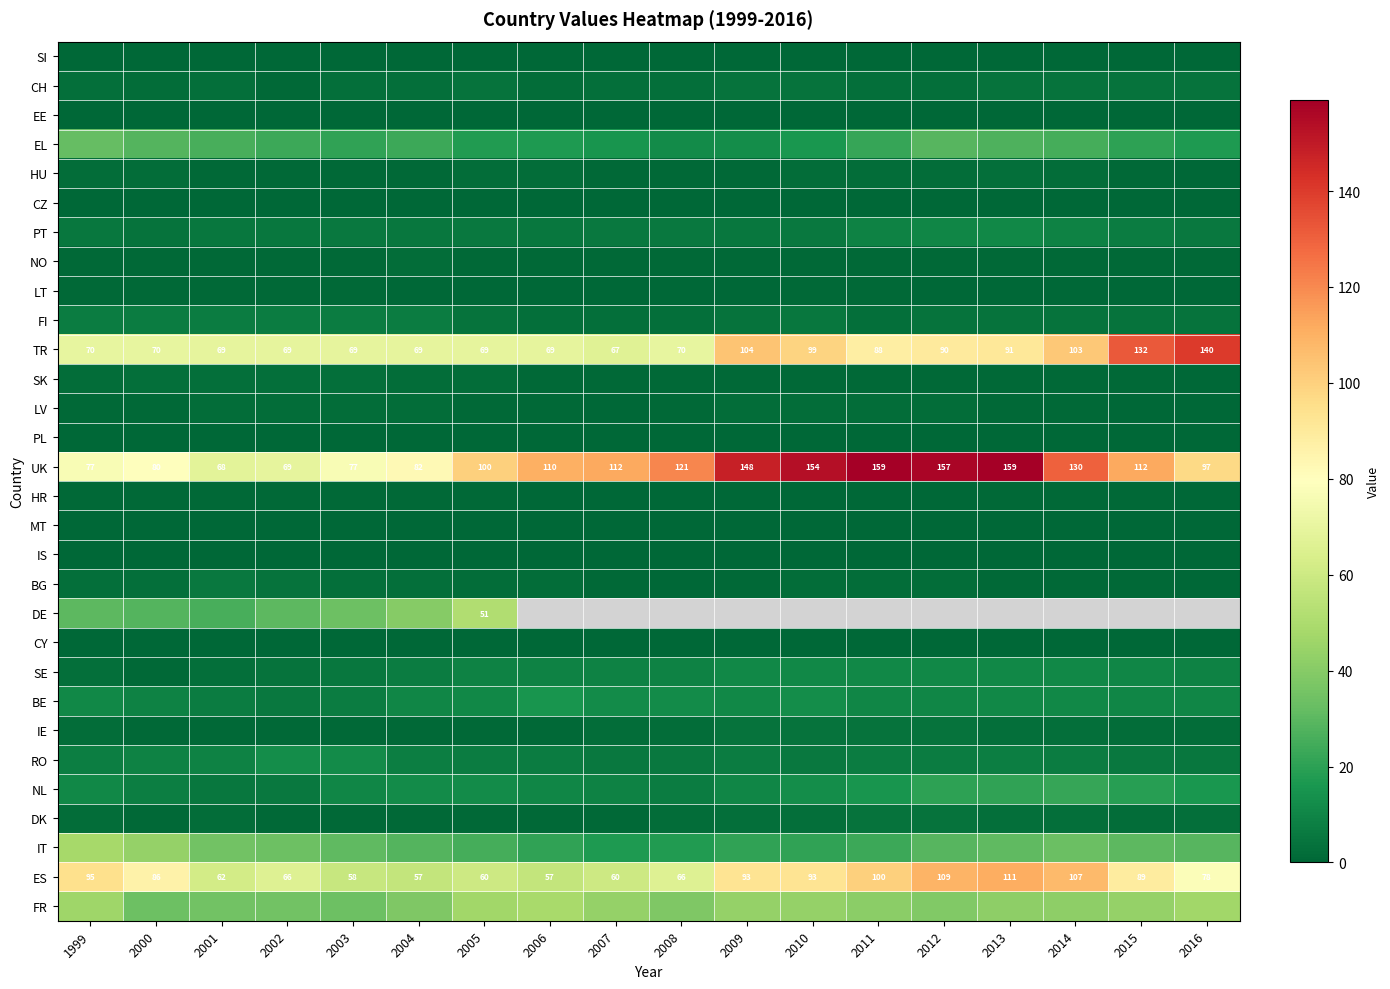

What is the average value of the ES series?

80